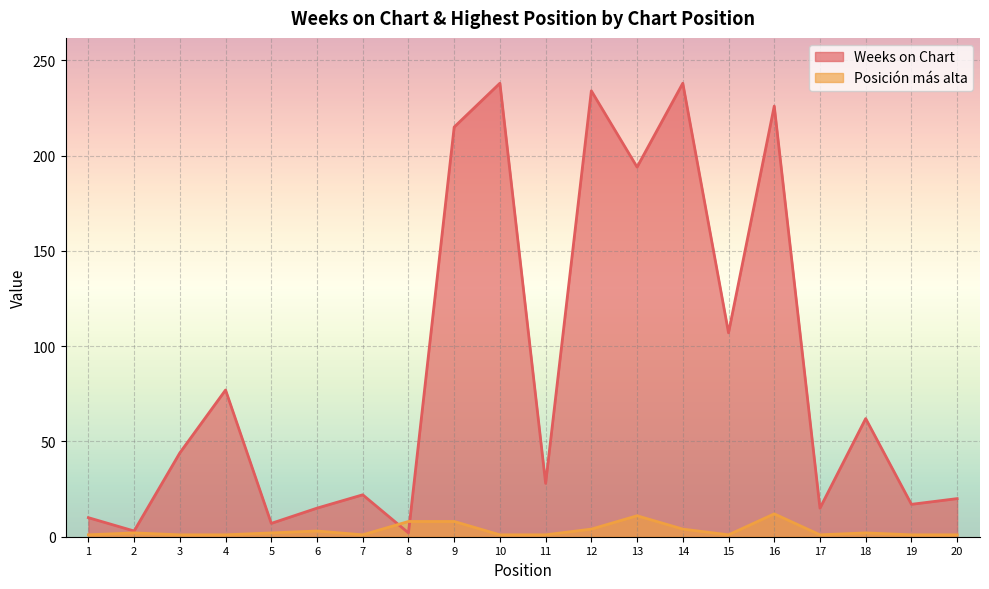

What is the difference between the second highest and minimum values in the Posición más alta series?

10